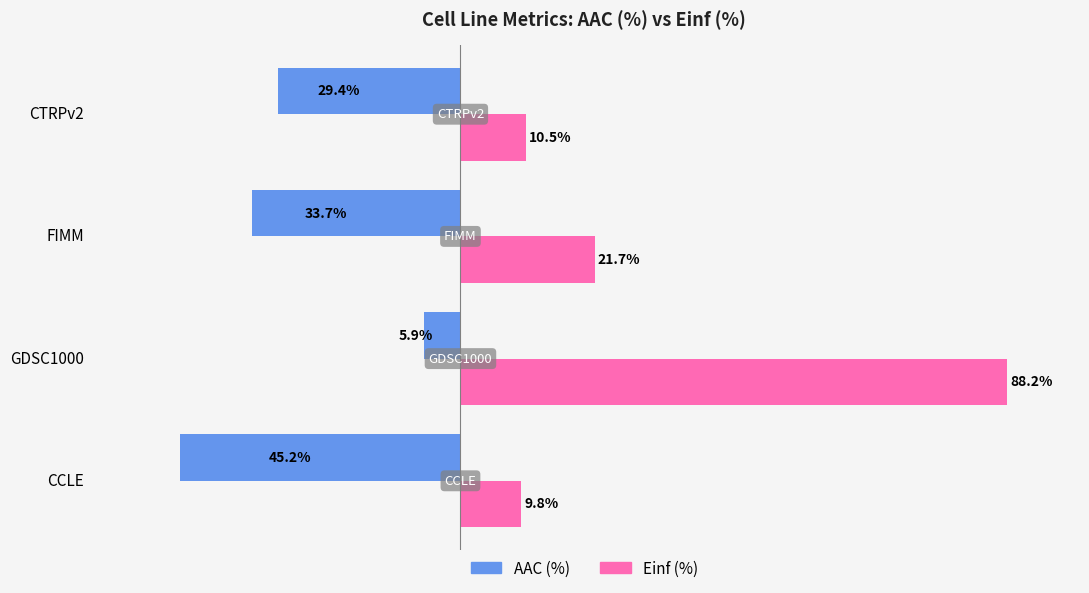

Rank the series at FIMM from highest to lowest value.

Einf (%), AAC (%)